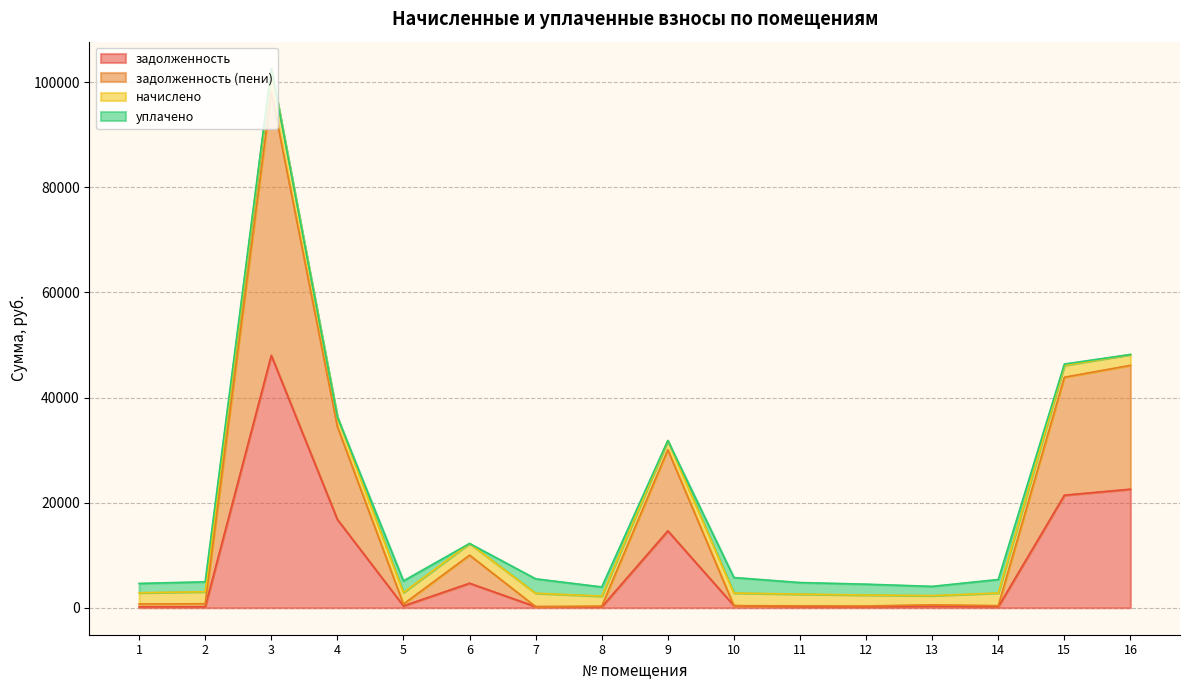

The value of задолженность at 5 is 151.0. True or false?

False